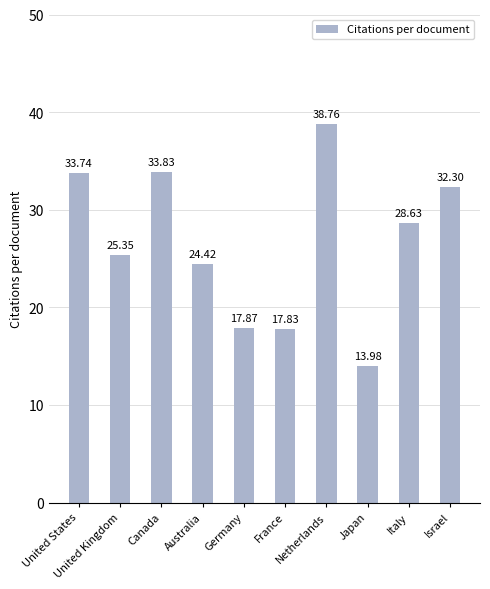

Rank the categories by value from highest to lowest.

Netherlands, Canada, United States, Israel, Italy, United Kingdom, Australia, Germany, France, Japan